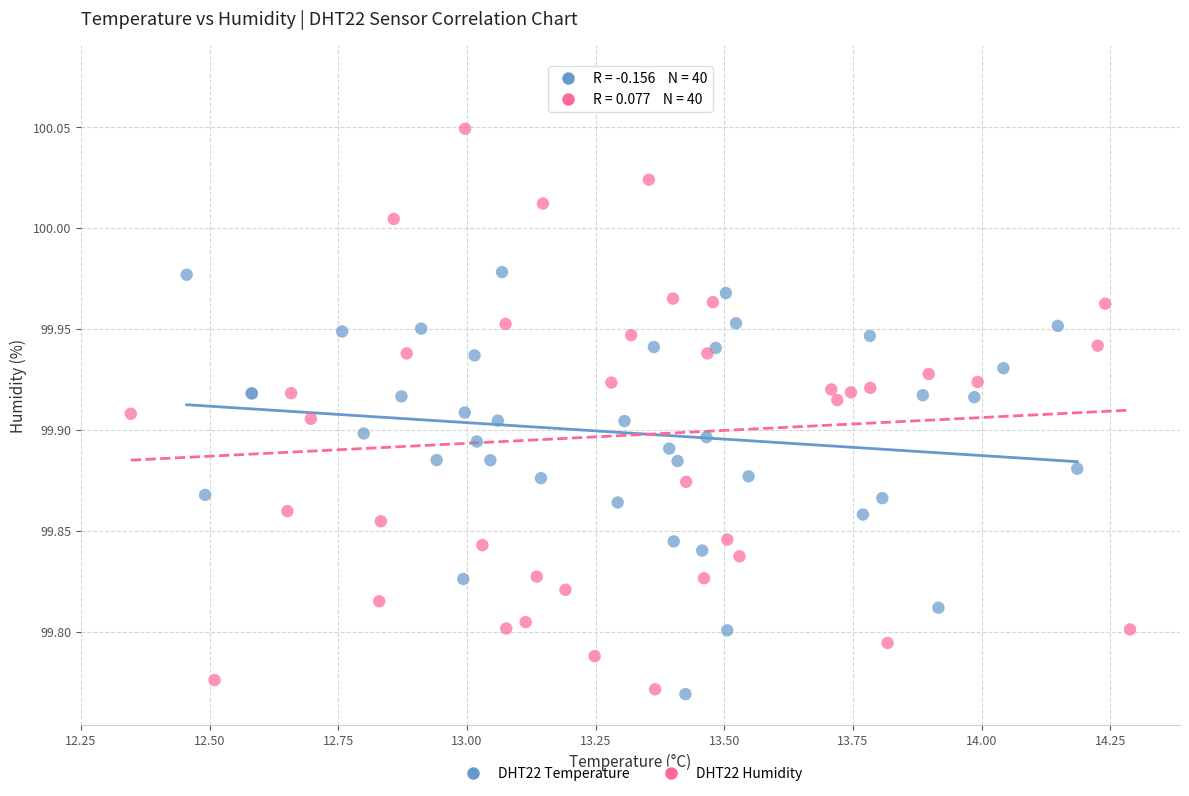

Which series reaches the maximum Y coordinate?

DHT22 Humidity